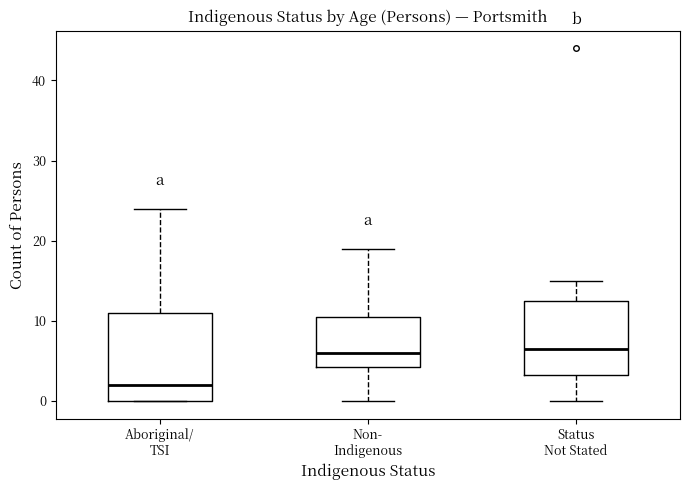

Reading left to right, read every box against the y-axis: the position of its median line, the range the box covers, and the ends of its whiskers. The values are not printed on the chart, so give them approximately, as read against the axis.

Aboriginal/ TSI: median 2, box 0 to 11, whiskers 0 to 24
Non- Indigenous: median 6, box 4 to 11, whiskers 0 to 19
Status Not Stated: median 7, box 3 to 13, whiskers 0 to 15